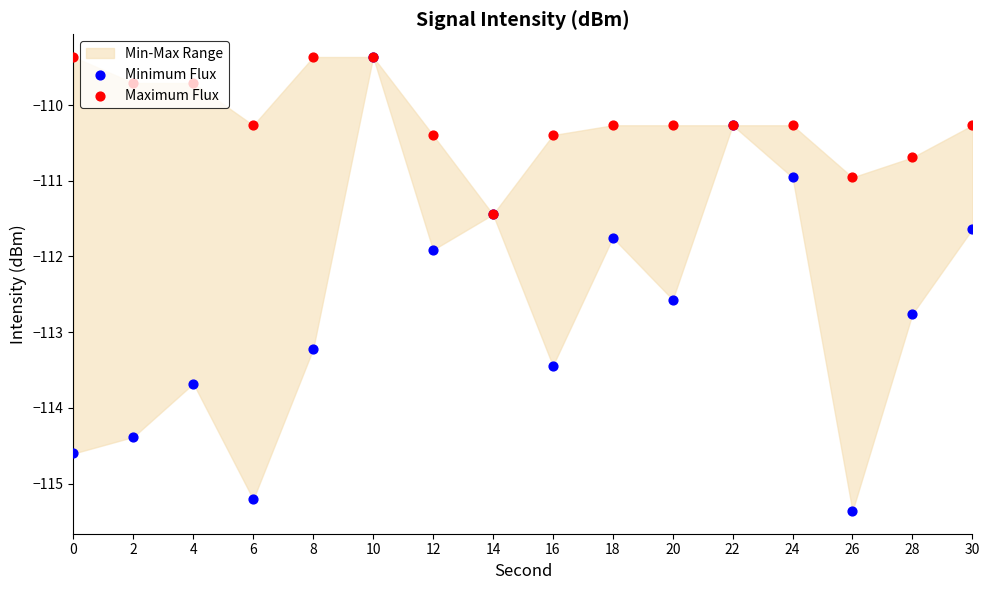

Which series reaches the maximum Y coordinate?

Minimum Flux